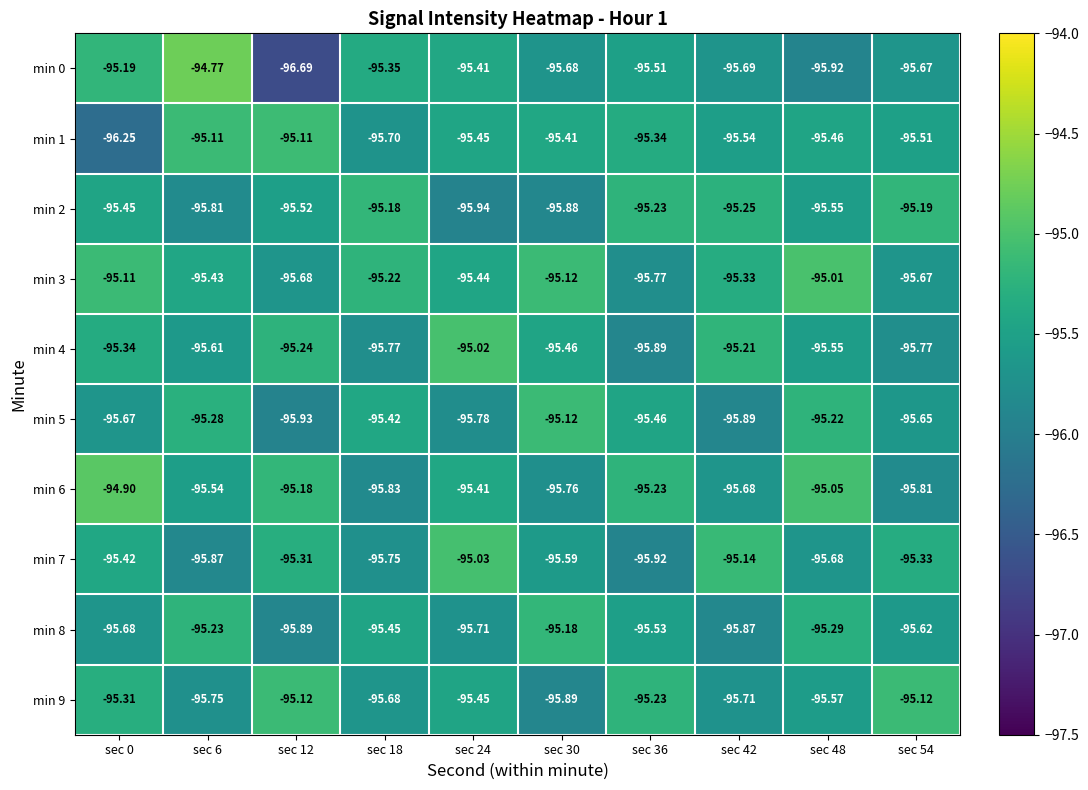

How many values in the min 0 series are below -95?

9